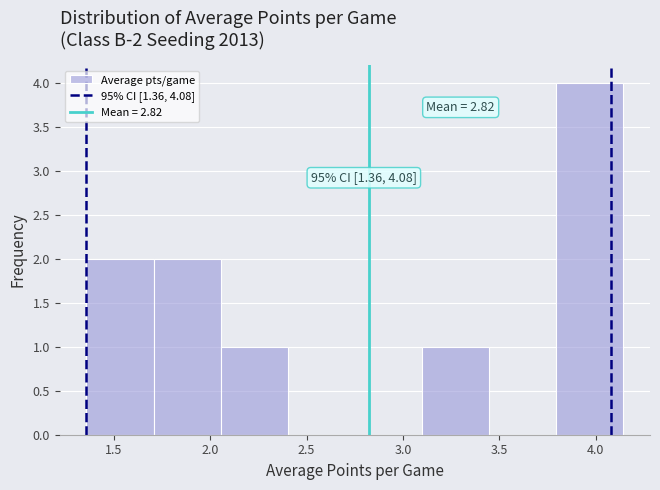

Over which range of the x-axis is the bar tallest?

3.80 to 4.15